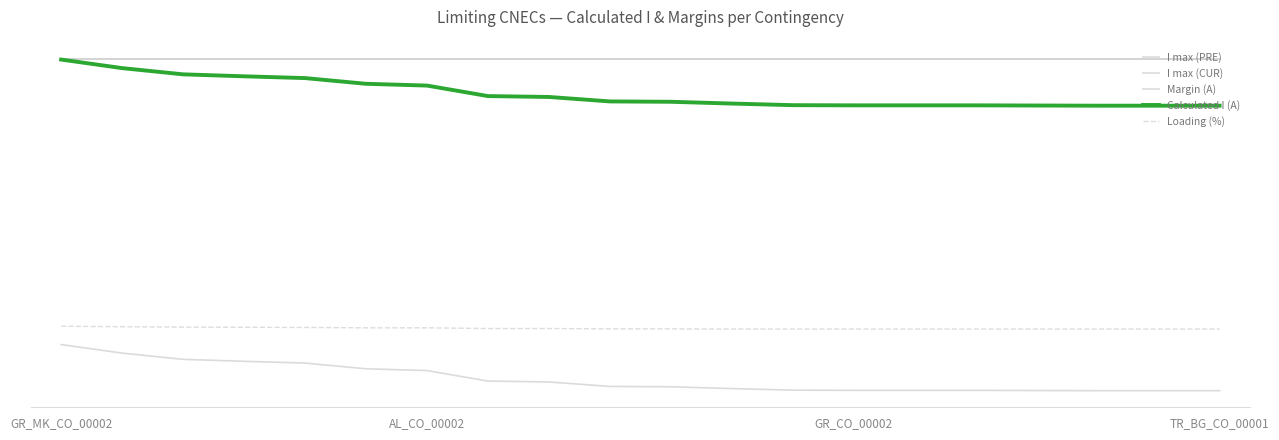

Does the chart have visible grid lines?

No